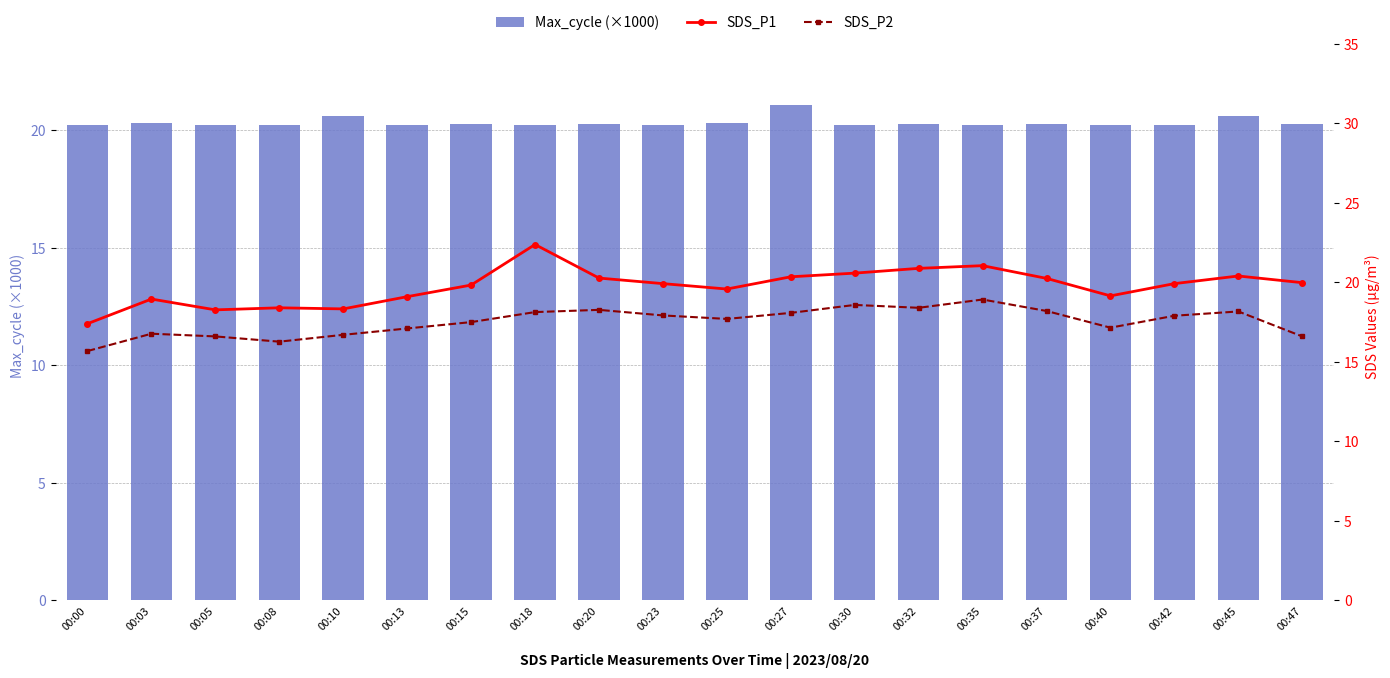

Rank the series at 00:47 from highest to lowest value.

Max_cycle (×1000), SDS_P1, SDS_P2